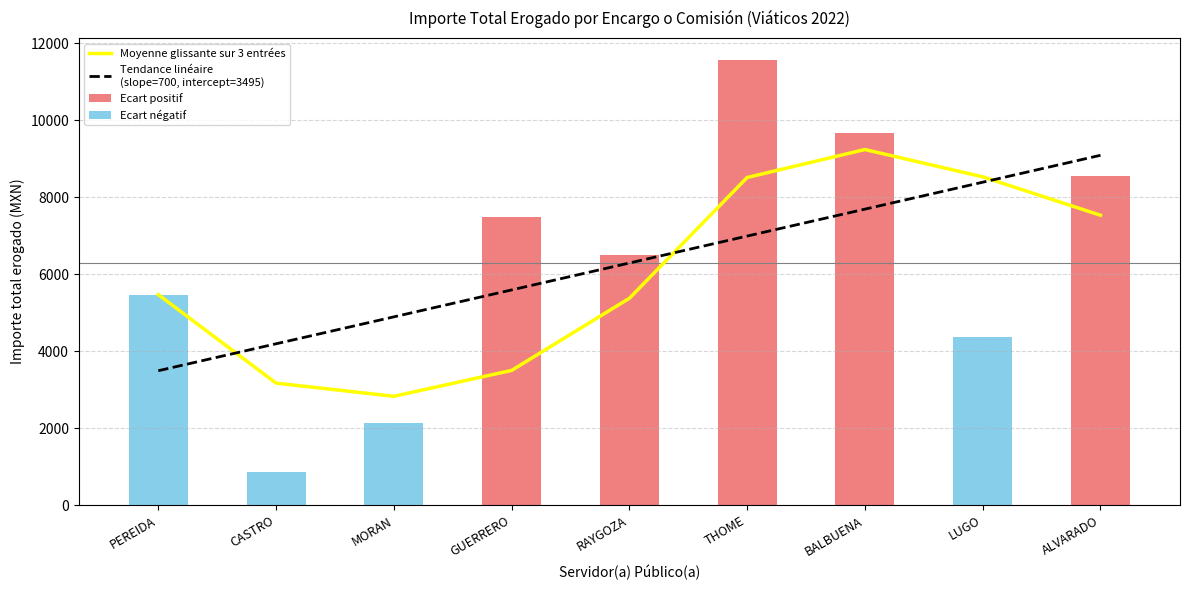

Which category has the lowest value across all series?

PEREIDA